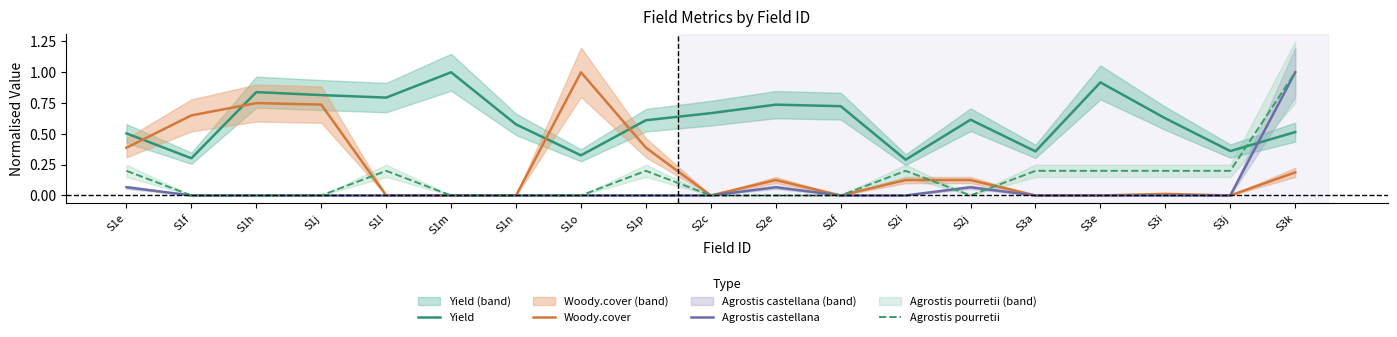

What is the label of the 3rd point from the left?

S1h